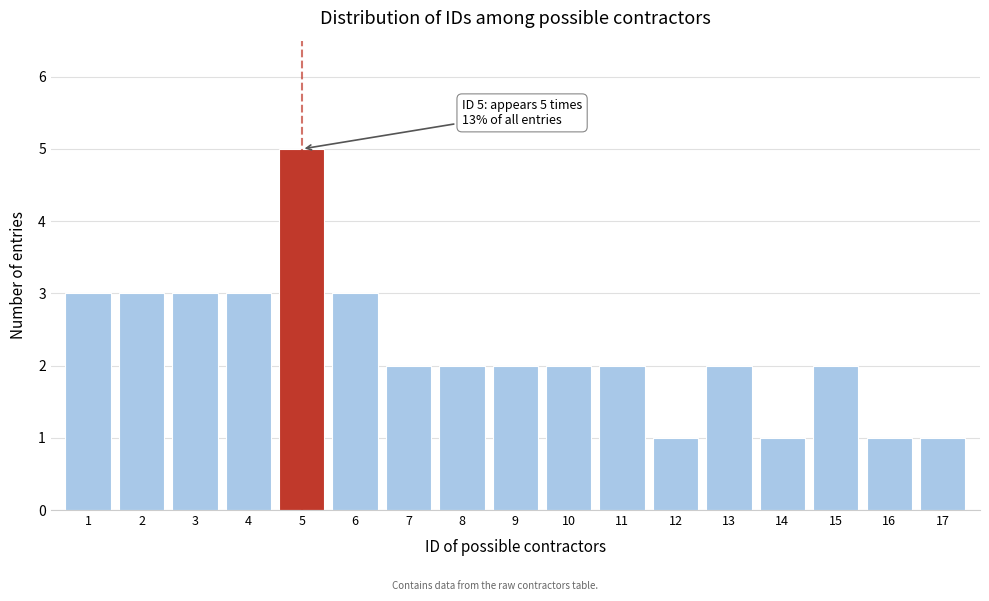

Reading left to right, transcribe all the data shown in this chart.

3	3	3	3	5	3	2	2	2	2	2	1	2	1	2	1	1